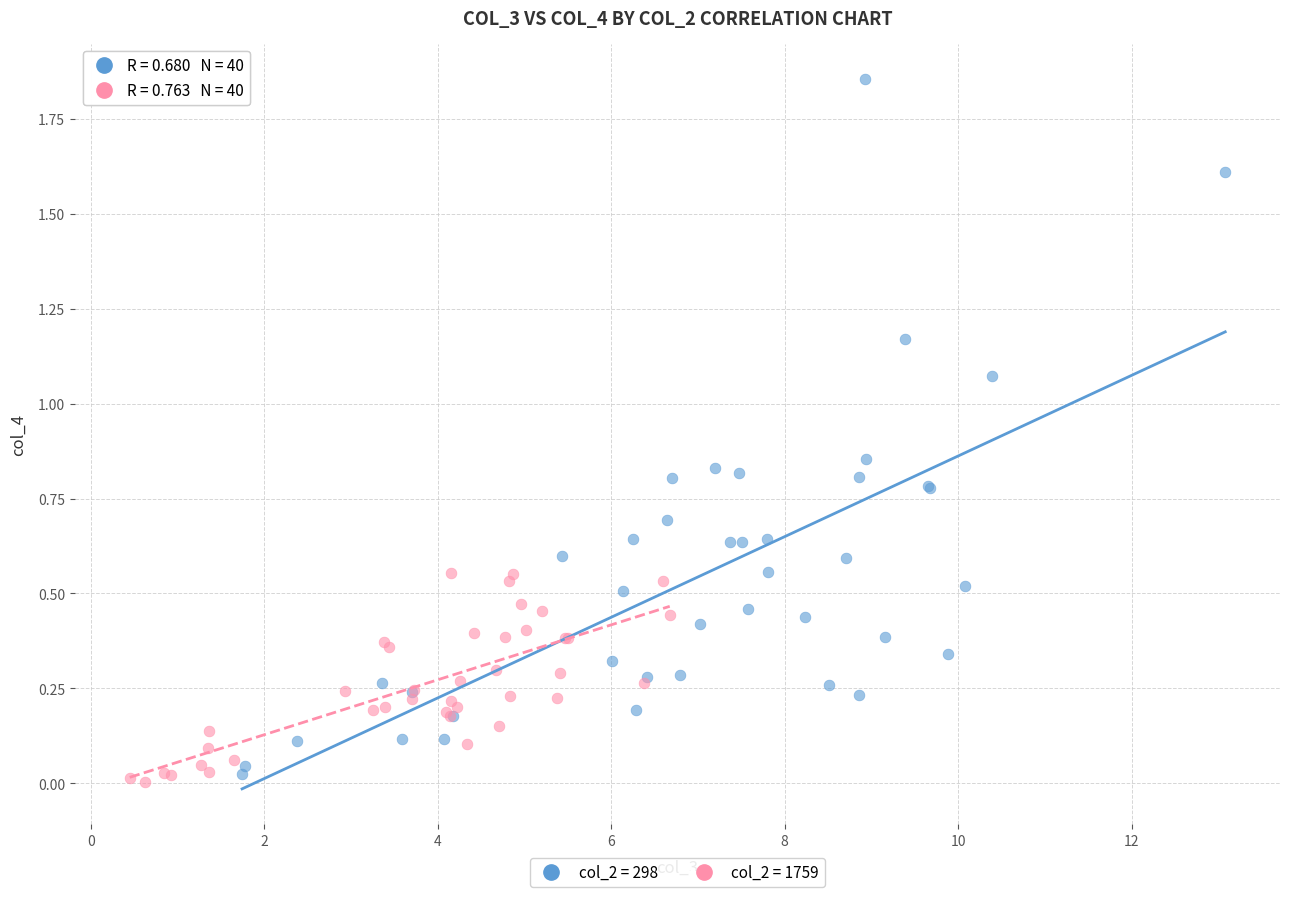

Which series has the widest spread of Y values?

col_2 = 298